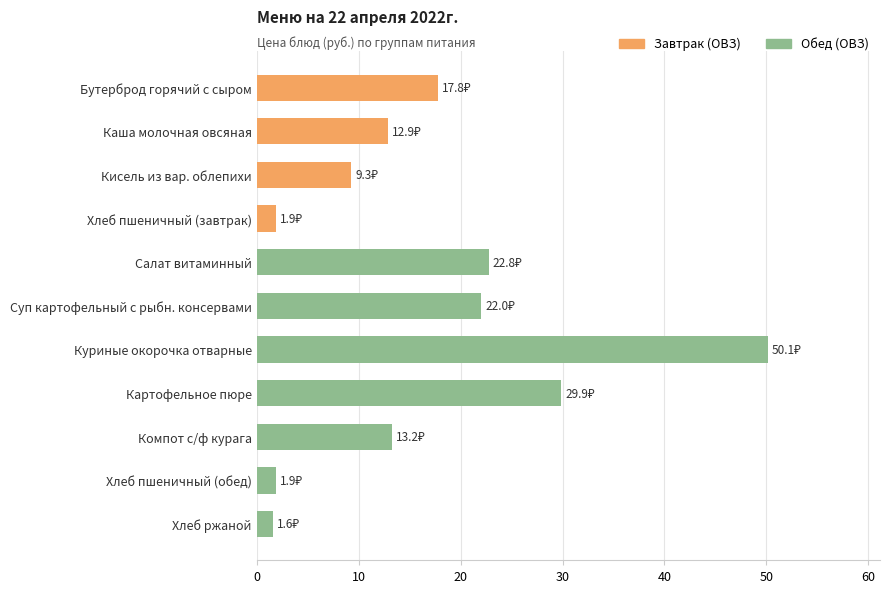

Approximately how many times larger is the value at Куриные окорочка отварные compared to Бутерброд горячий с сыром?

2.8